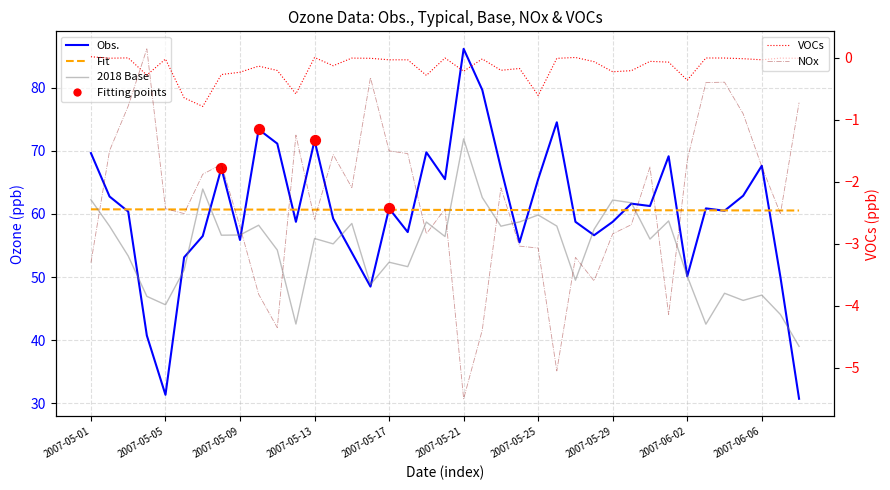

At how many categories does at least one series exceed 29?

39